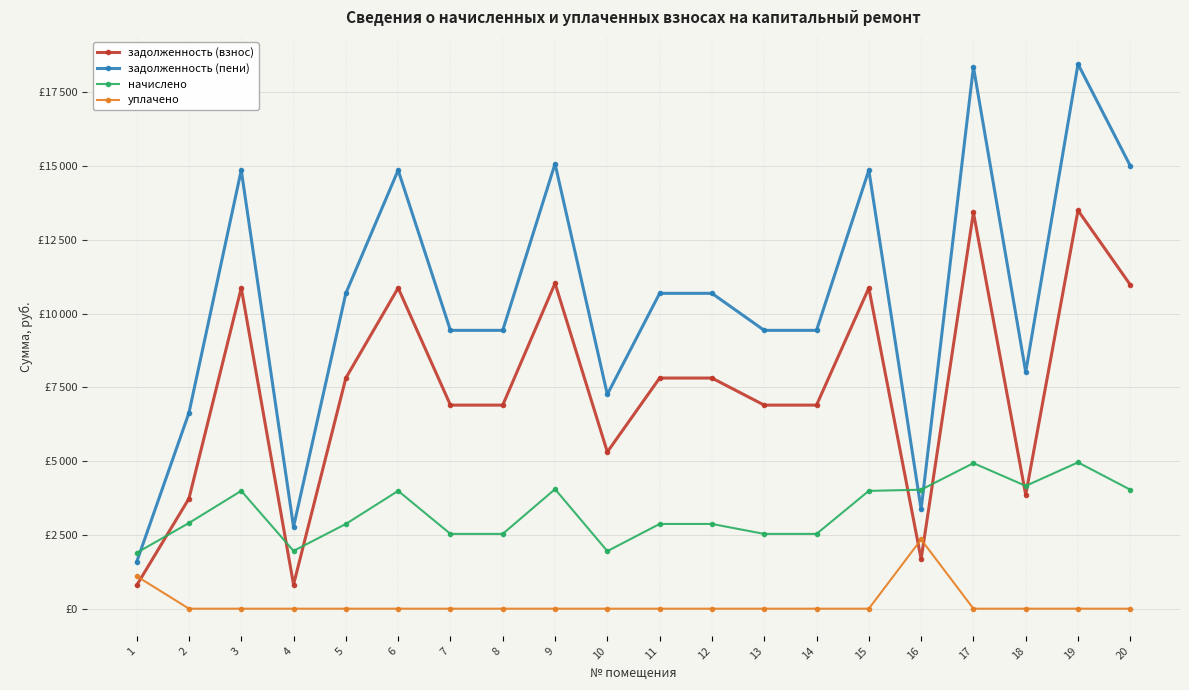

Which series has the largest total across all categories?

задолженность (пени)